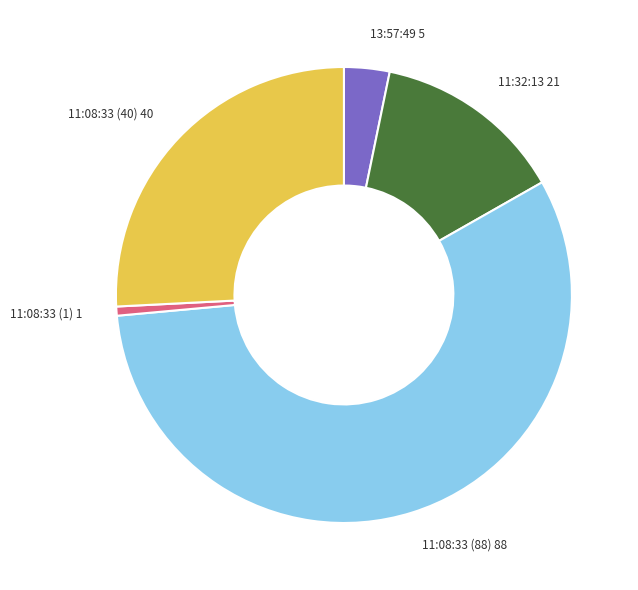

Is there a majority slice in this chart?

Yes